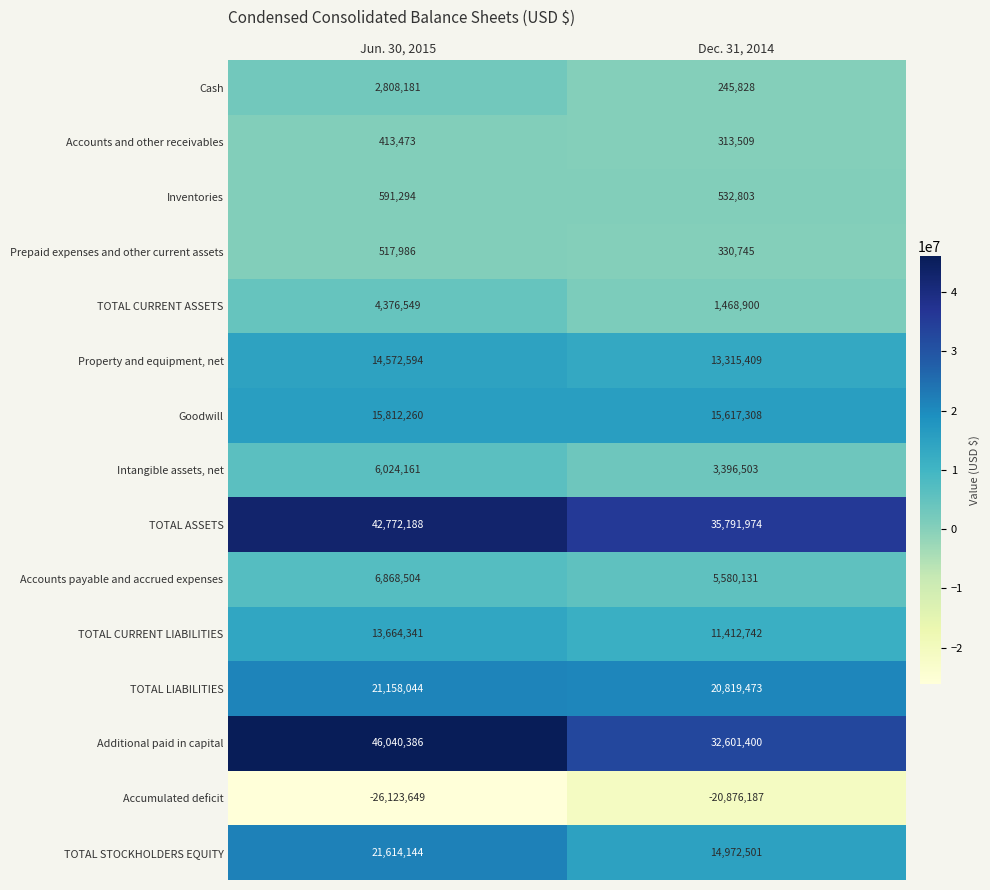

True or false: Goodwill has a value of 20617920 at Jun. 30, 2015.

False